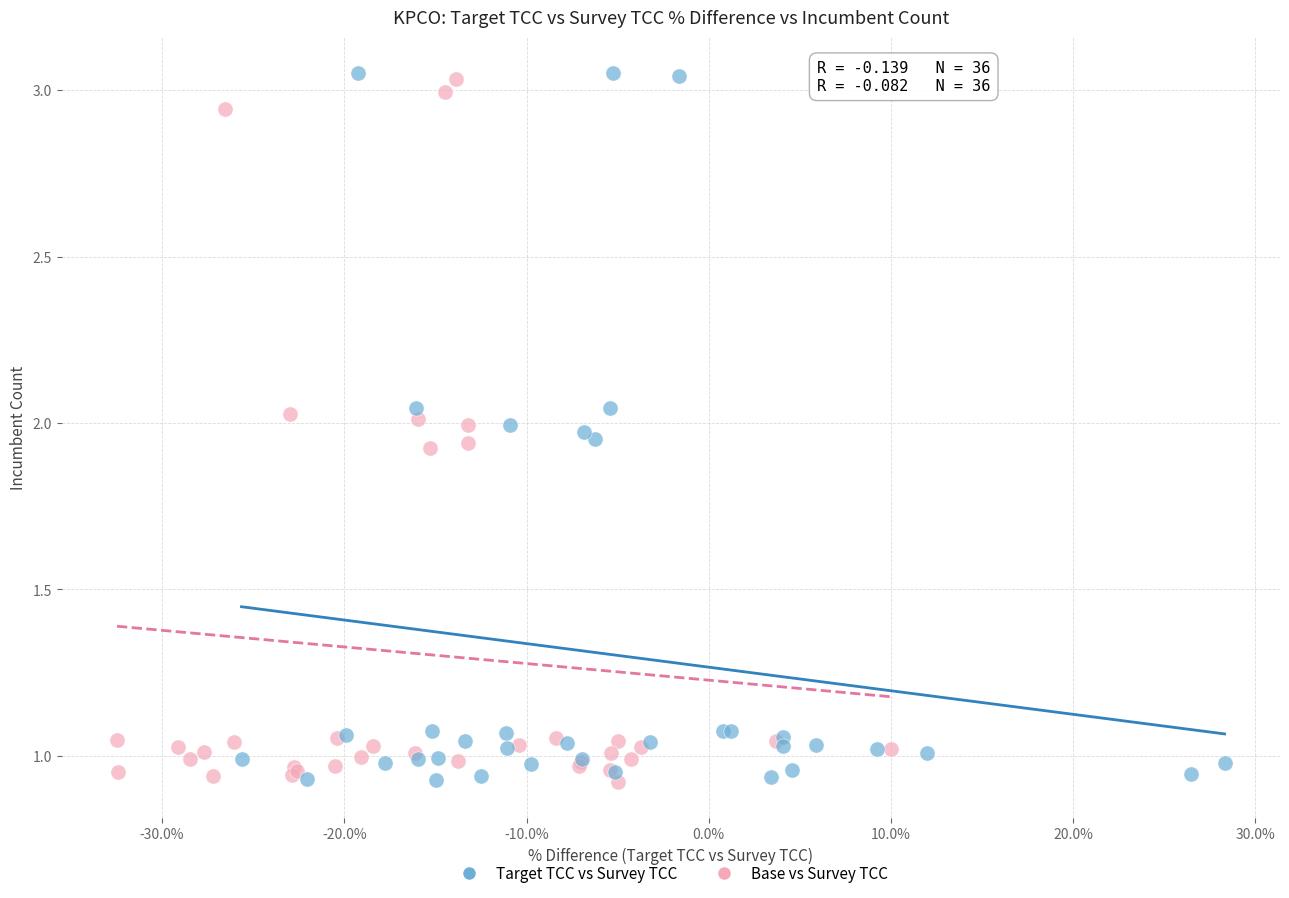

Which series has the widest spread of Y values?

Target TCC vs Survey TCC